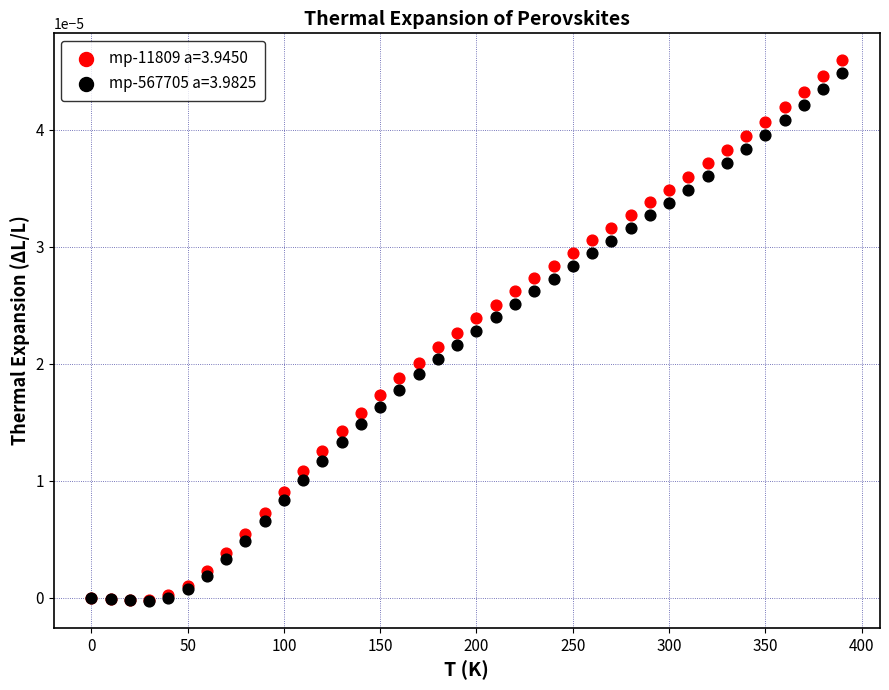

Which series has the largest Y range (max minus min)?

mp-11809 a=3.9450